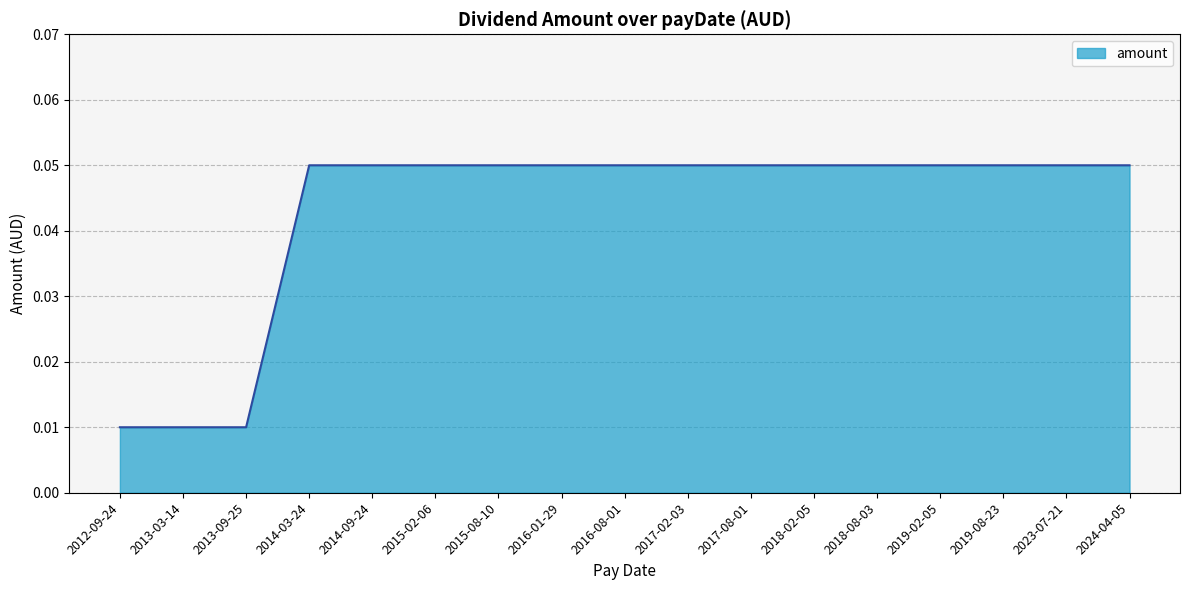

Between 2013-09-25 and 2019-02-05, which is larger?

2019-02-05